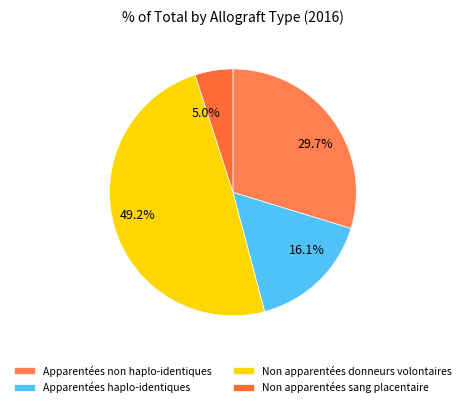

Combined, what portion of the pie is Apparentées non haplo-identiques and Non apparentées sang placentaire?

34.7%